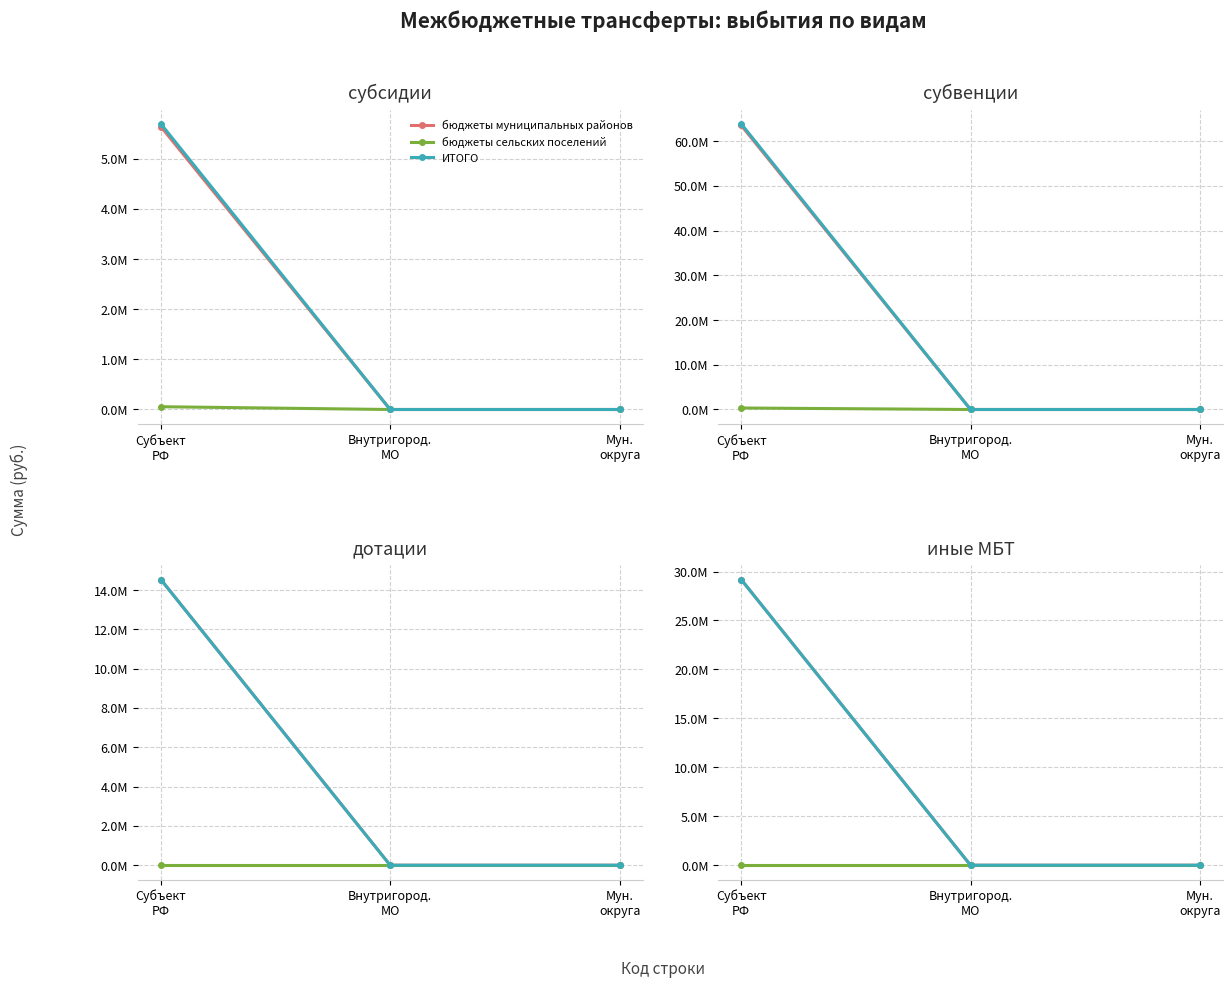

What is the greatest value displayed?

29184610.1